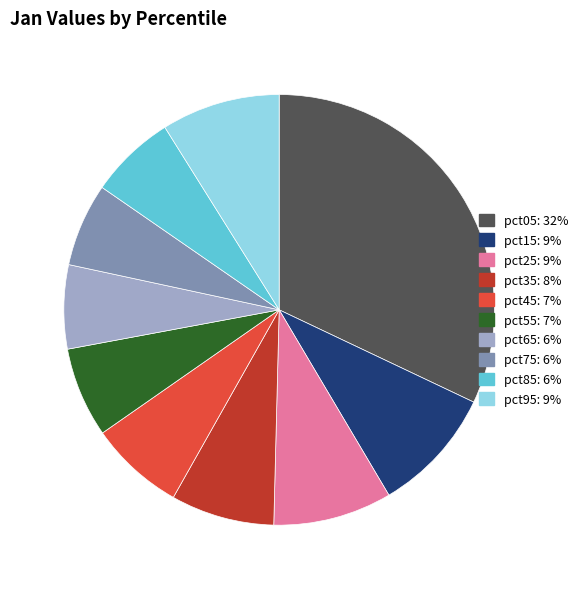

Is pct85 the majority of the pie?

No